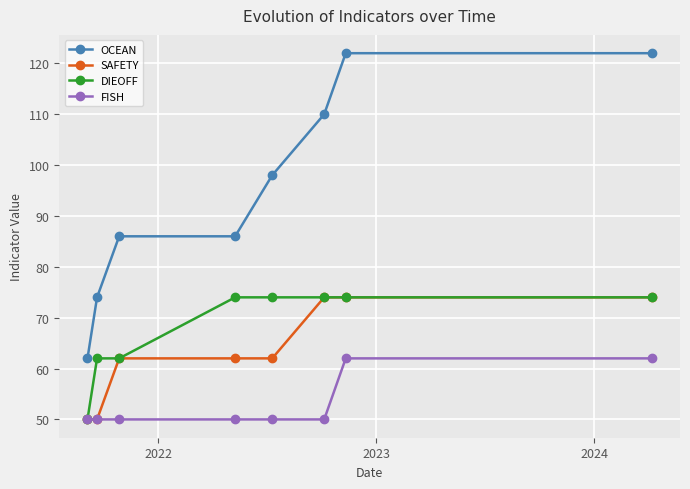

True or false: OCEAN and SAFETY cross at least once.

False